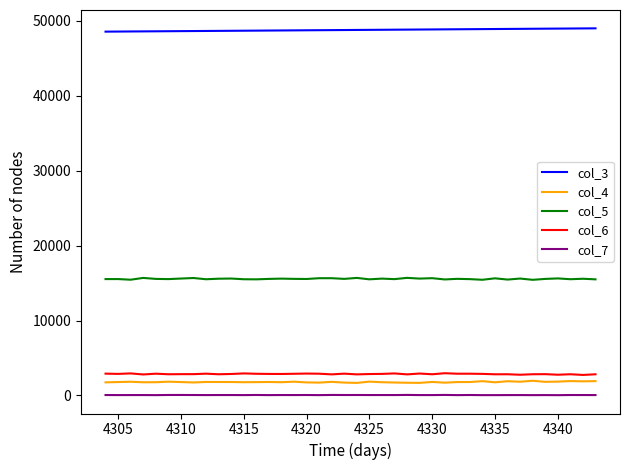

What is the greatest value displayed?

48999